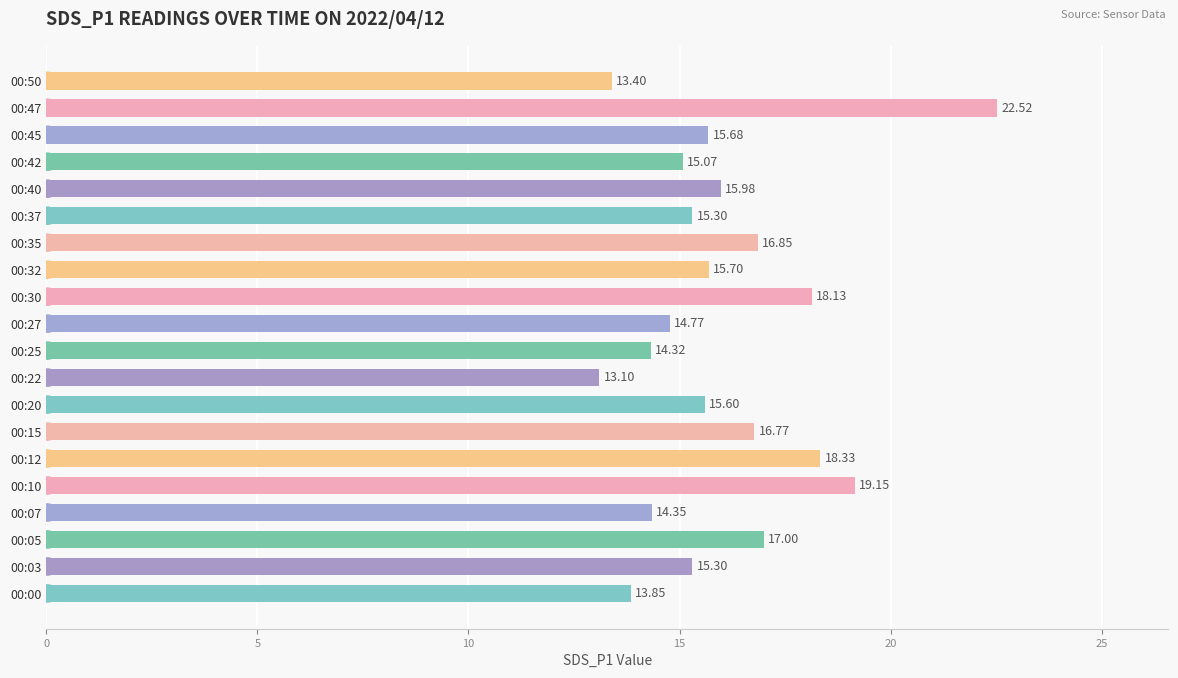

What is the change in value from 00:47 to 00:50?

-9.1